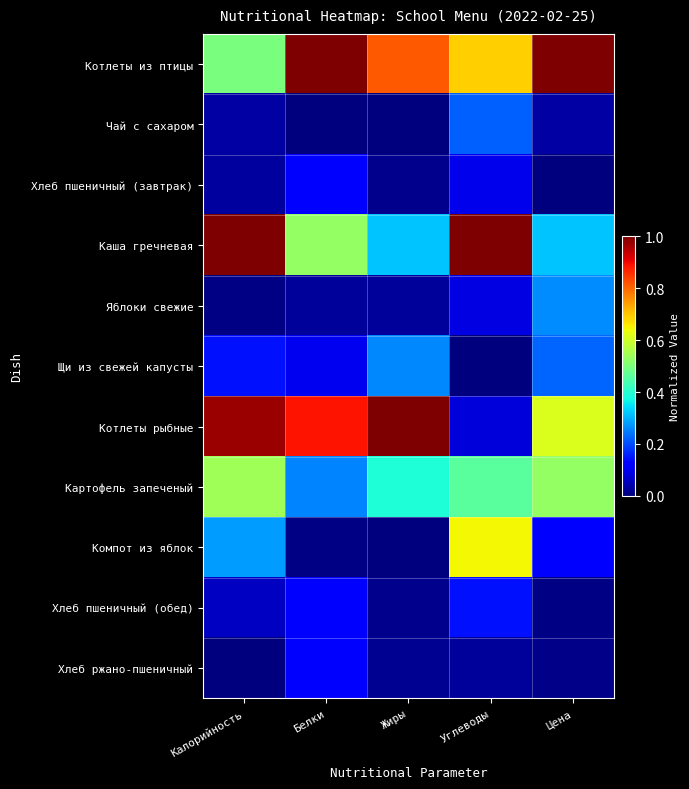

What is the difference between the highest and lowest values at Углеводы?

1.0